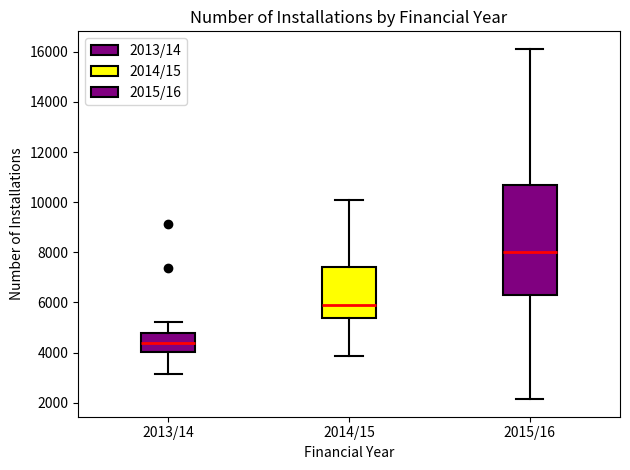

Which box has the highest median line?

2015/16